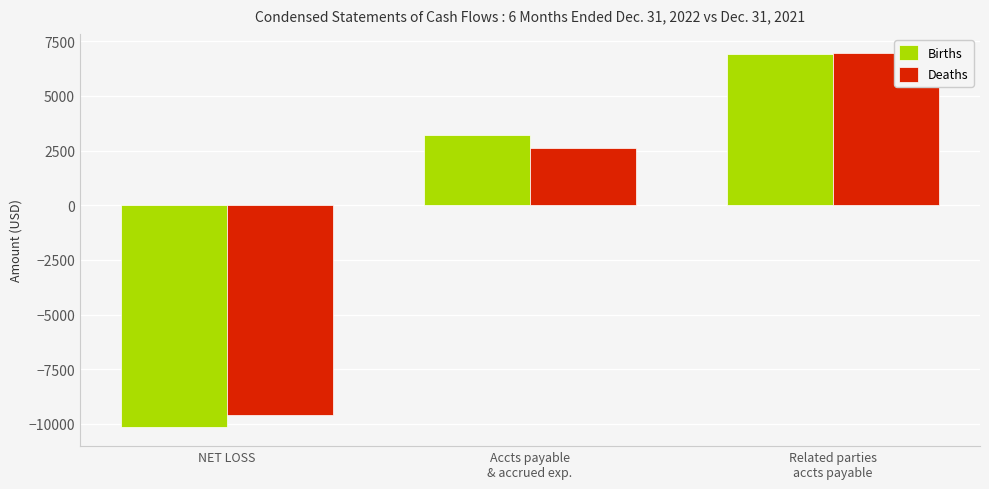

What is the highest value of the Deaths series?

6978